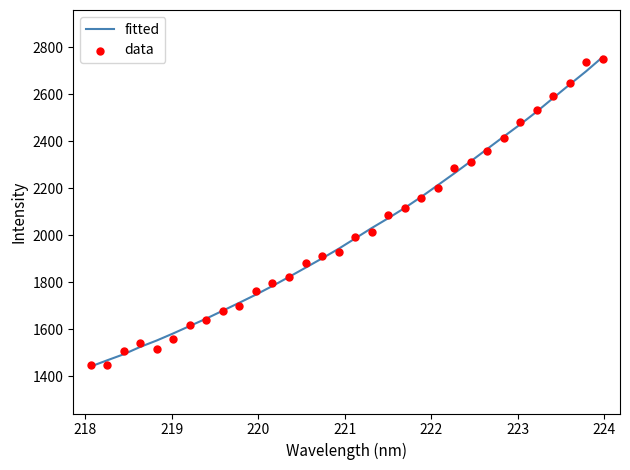

At how many categories does at least one series exceed 1806?

20